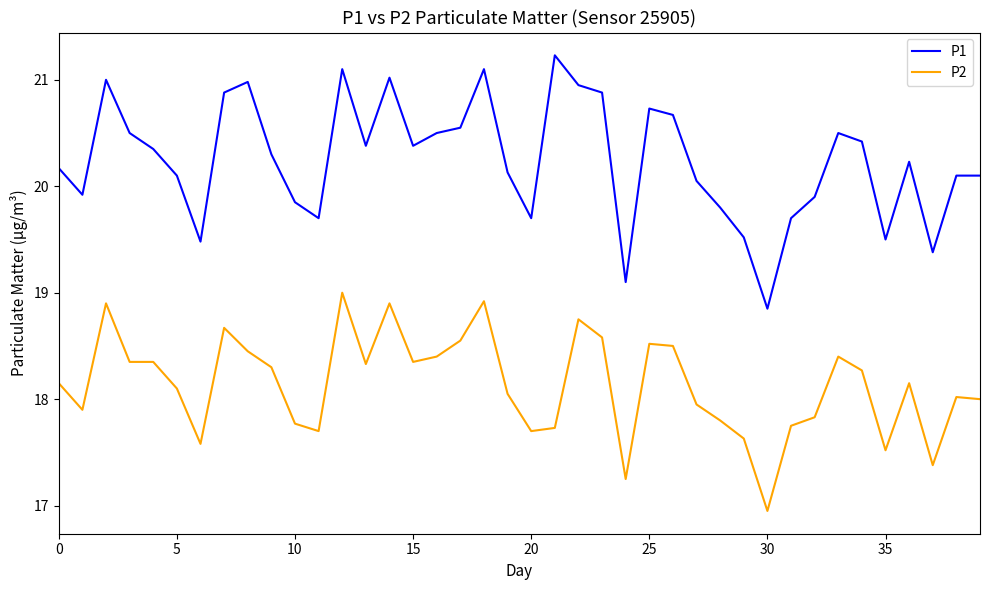

Which series has the largest total across all categories?

P1